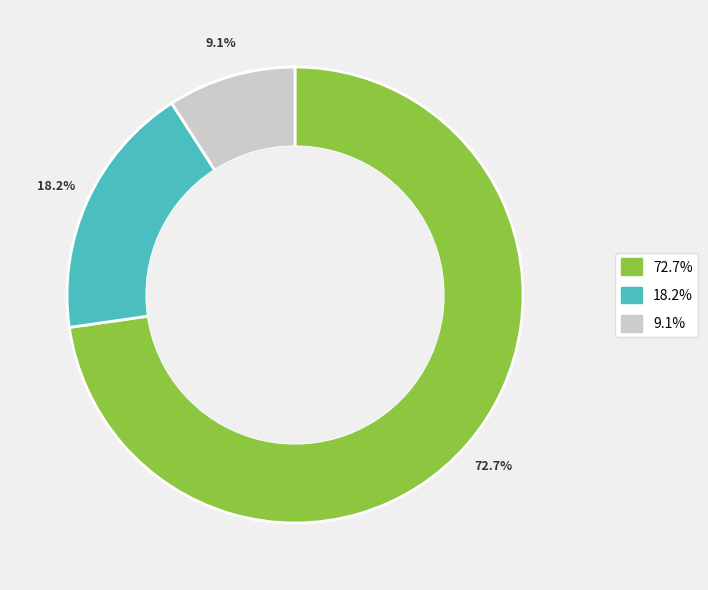

Does any single category account for the majority?

Yes